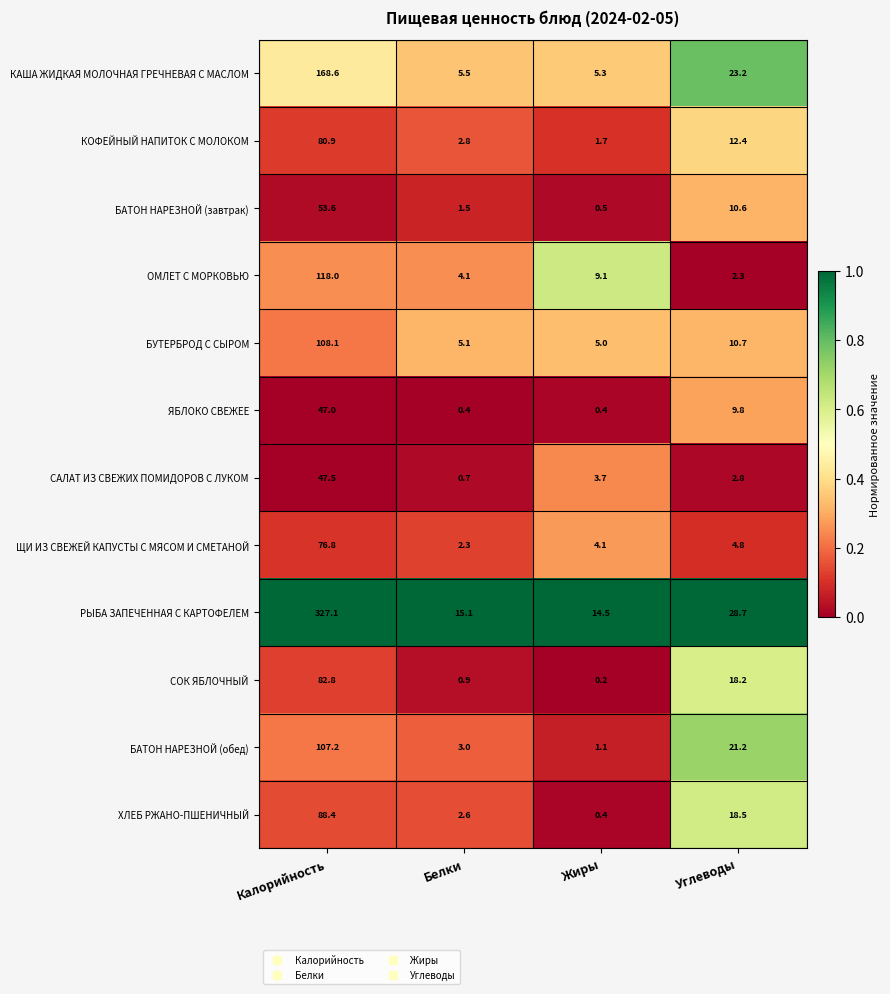

How many distinct data groups are displayed?

12